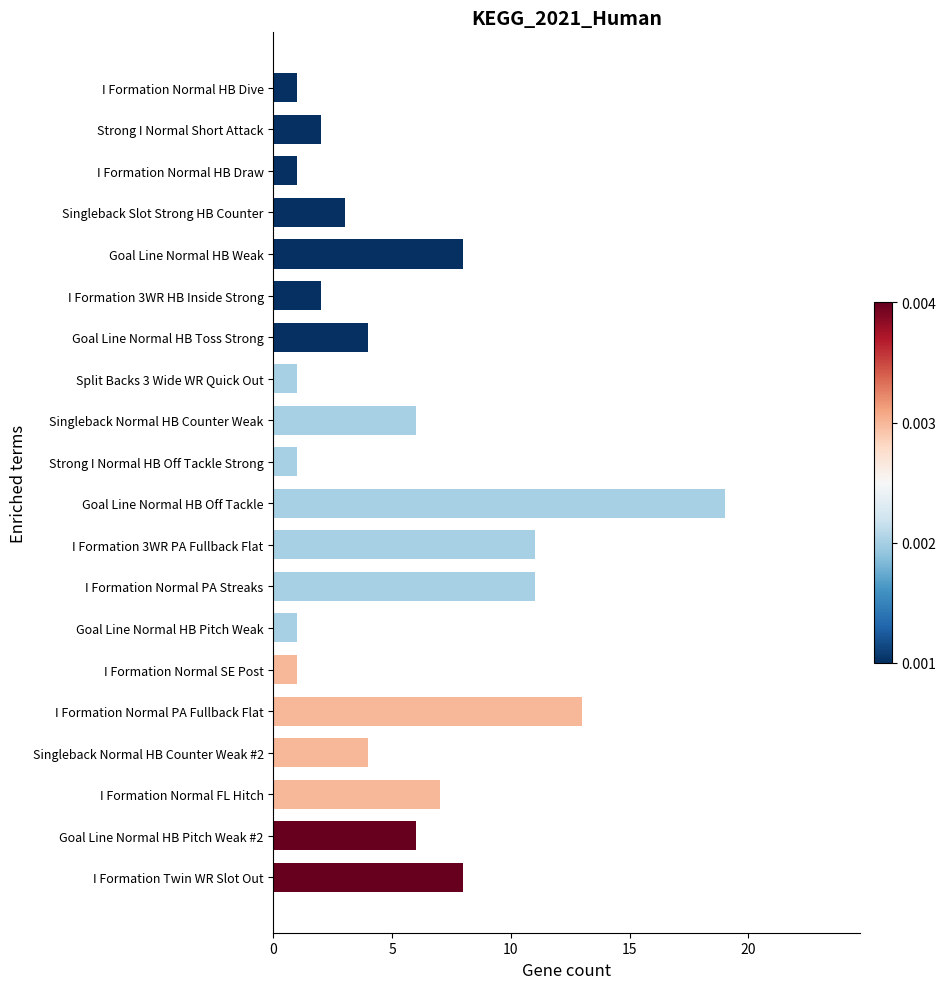

Reading top to bottom, what are all the values shown in this chart?

I Formation Normal HB Dive=1	Strong I Normal Short Attack=2	I Formation Normal HB Draw=1	Singleback Slot Strong HB Counter=3	Goal Line Normal HB Weak=8	I Formation 3WR HB Inside Strong=2	Goal Line Normal HB Toss Strong=4	Split Backs 3 Wide WR Quick Out=1	Singleback Normal HB Counter Weak=6	Strong I Normal HB Off Tackle Strong=1	Goal Line Normal HB Off Tackle=19	I Formation 3WR PA Fullback Flat=11	I Formation Normal PA Streaks=11	Goal Line Normal HB Pitch Weak=1	I Formation Normal SE Post=1	I Formation Normal PA Fullback Flat=13	Singleback Normal HB Counter Weak #2=4	I Formation Normal FL Hitch=7	Goal Line Normal HB Pitch Weak #2=6	I Formation Twin WR Slot Out=8